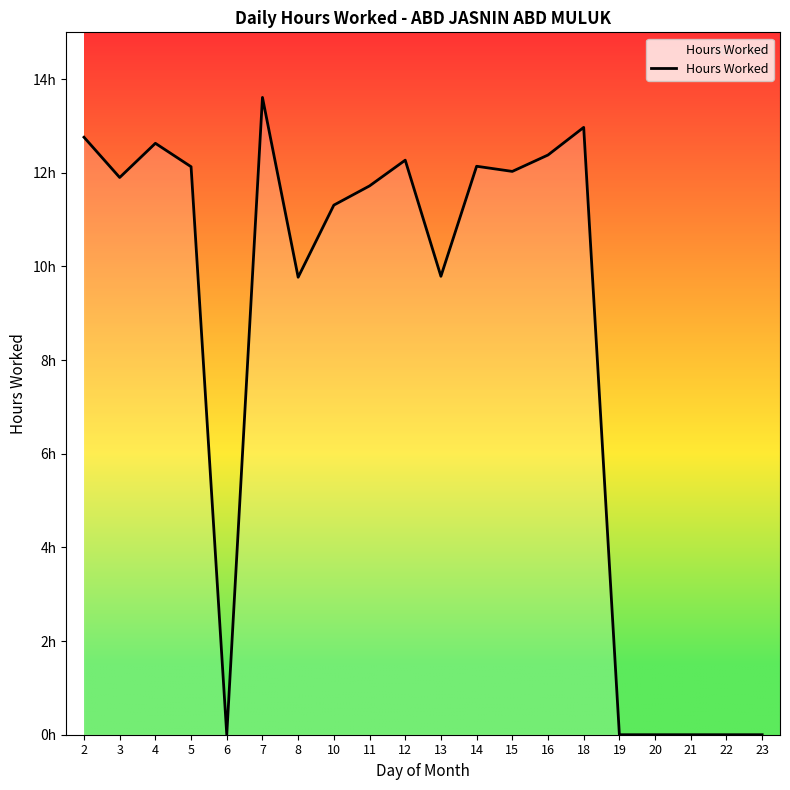

Does the chart display data point markers on the line(s)?

No